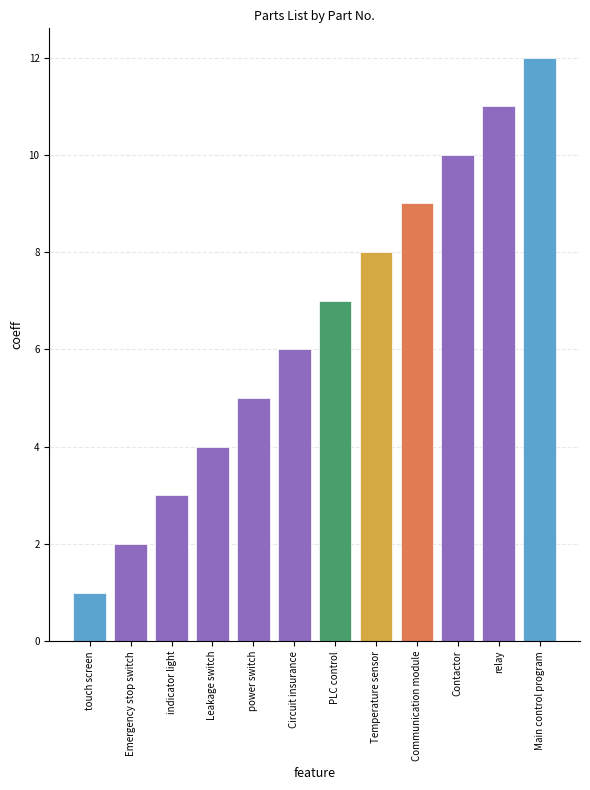

What is the label of the 5th bar from the right?

Temperature sensor